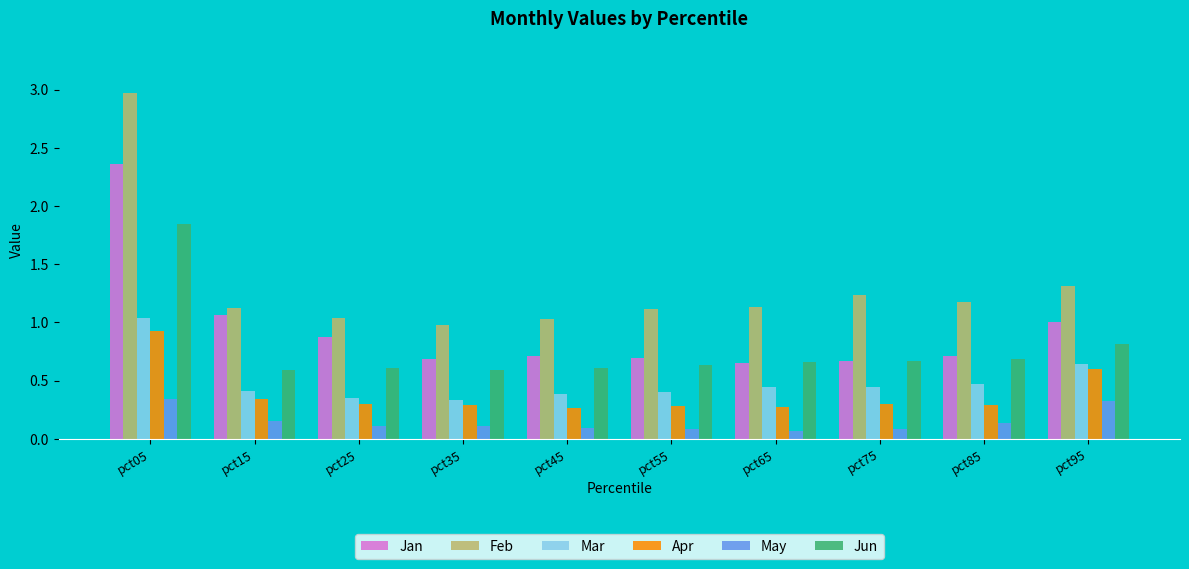

The value of Jun at pct25 is 0.3. True or false?

False